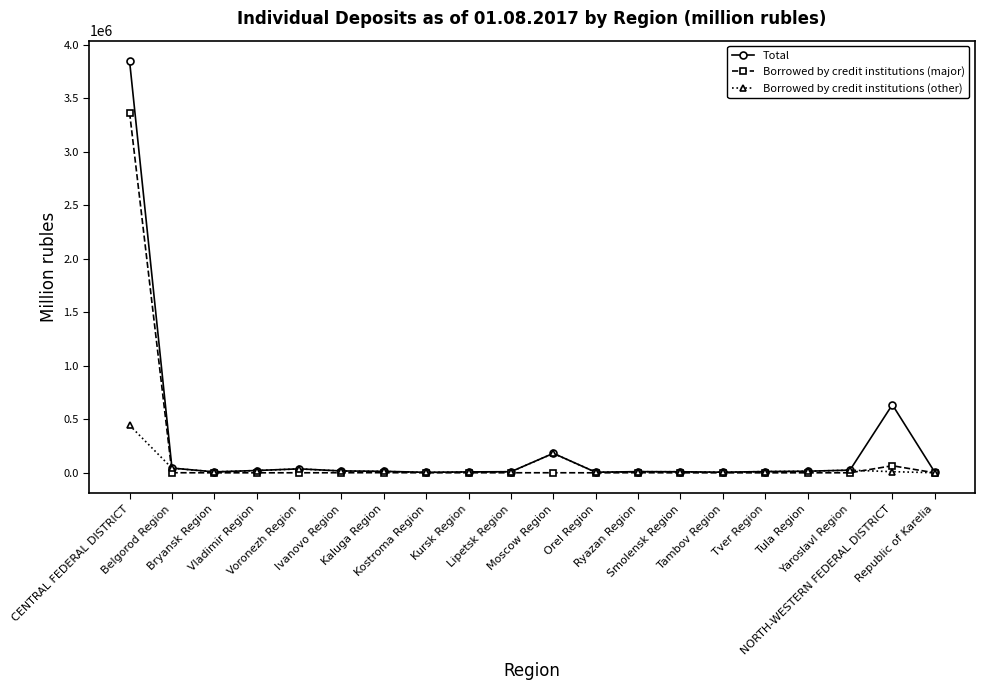

What position from the left is Tula Region?

17